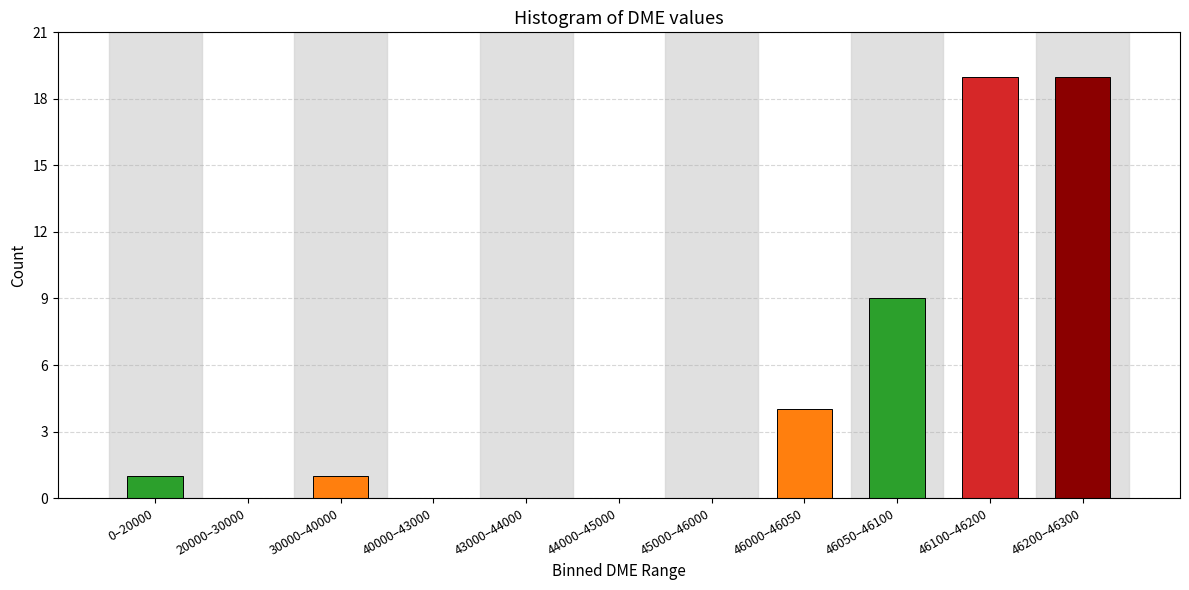

Reading right to left, transcribe all the data shown in this chart.

46200–46300=19	46100–46200=19	46050–46100=9	46000–46050=4	45000–46000=0	44000–45000=0	43000–44000=0	40000–43000=0	30000–40000=1	20000–30000=0	0–20000=1